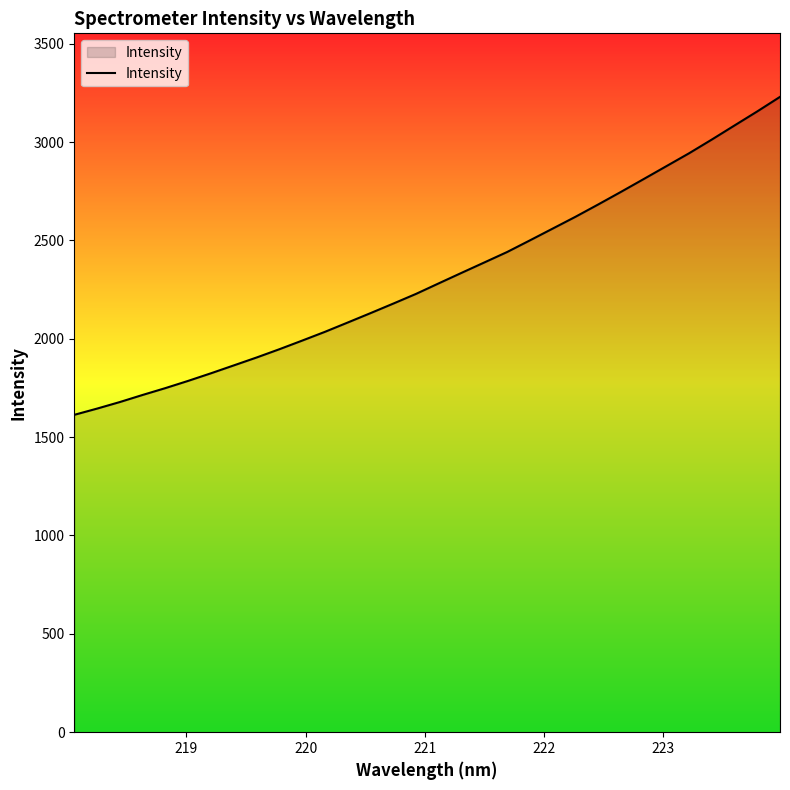

Does the chart have visible grid lines?

No